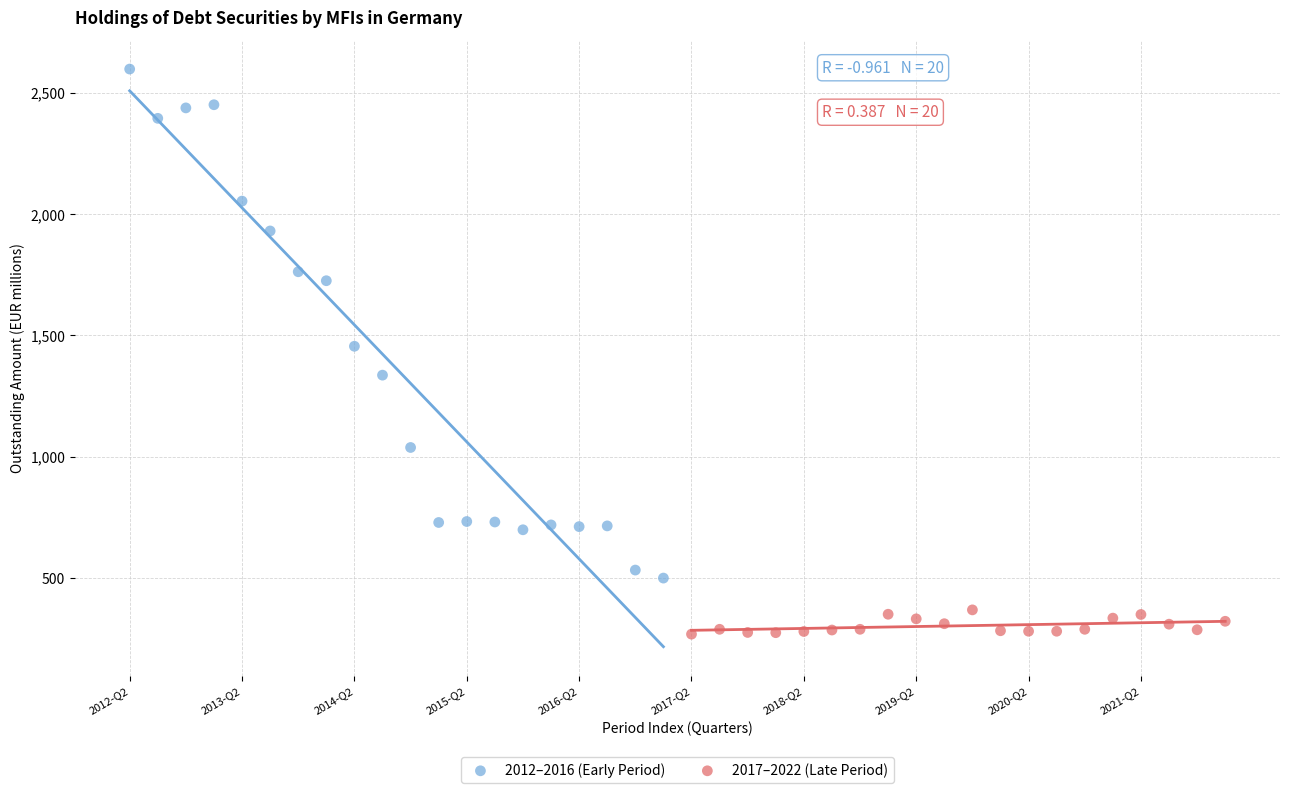

Which series reaches the maximum Y coordinate?

2012–2016 (Early Period)